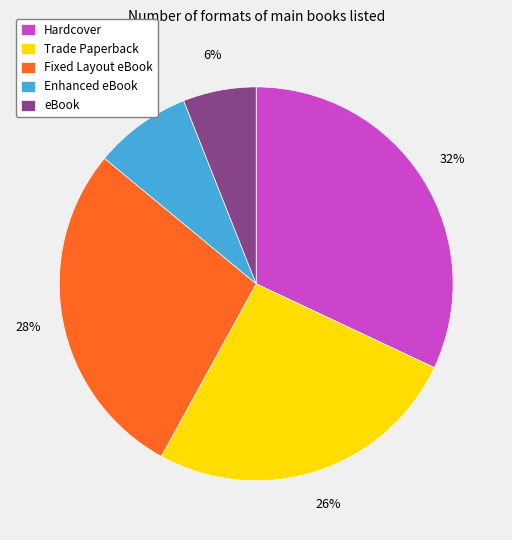

To the nearest percent, what is the combined percentage of eBook and Trade Paperback?

32%